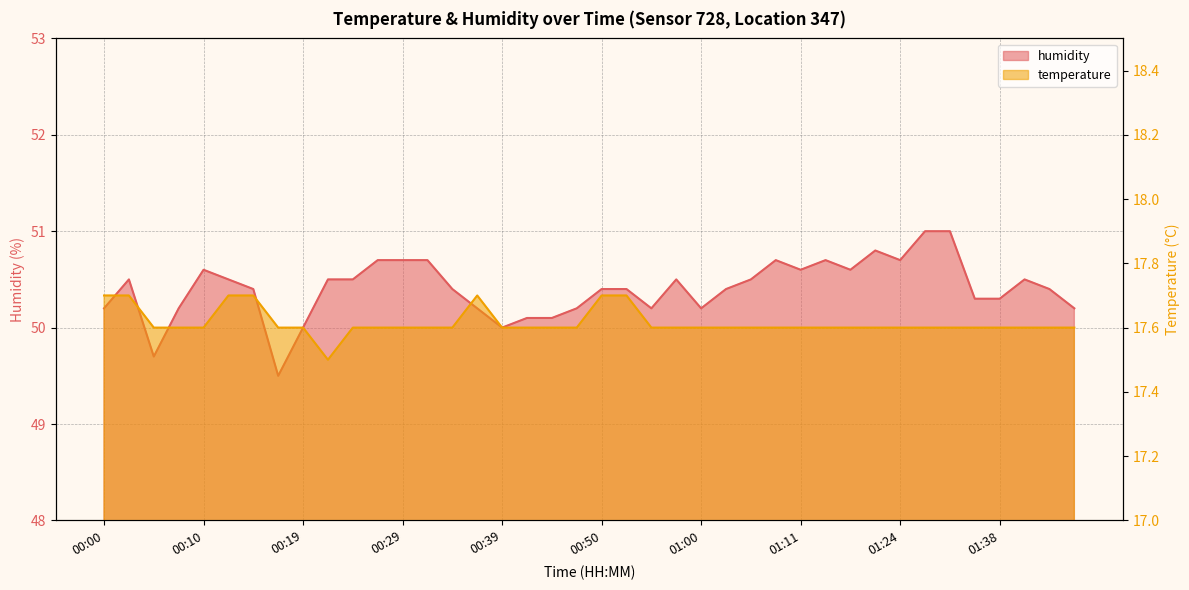

Rank the series at 01:02 from highest to lowest value.

humidity, temperature